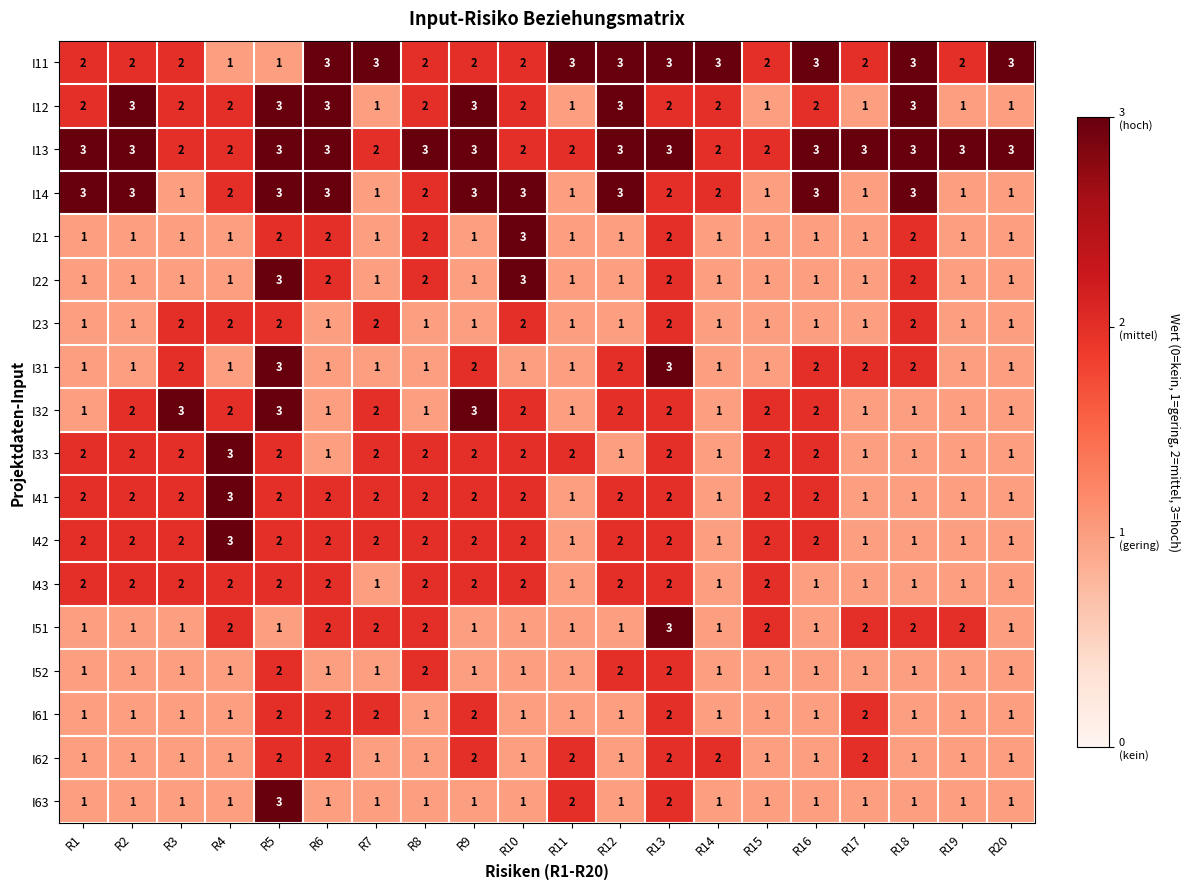

What is the highest value of the I51 series?

3